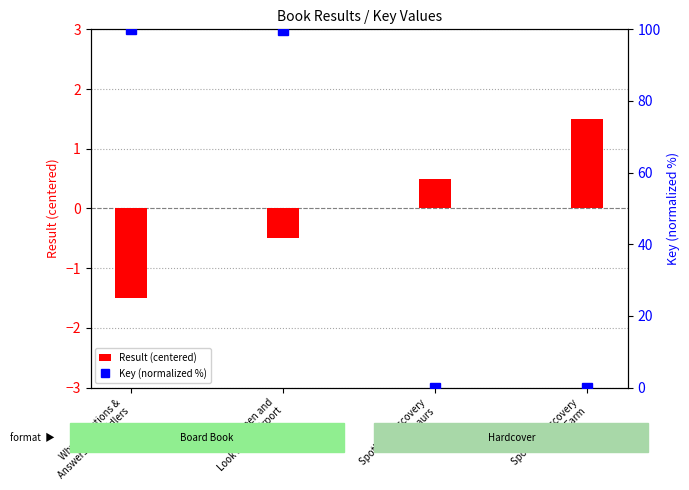

Rank the series by their average value, from highest to lowest.

Key (normalized %), Result (centered)